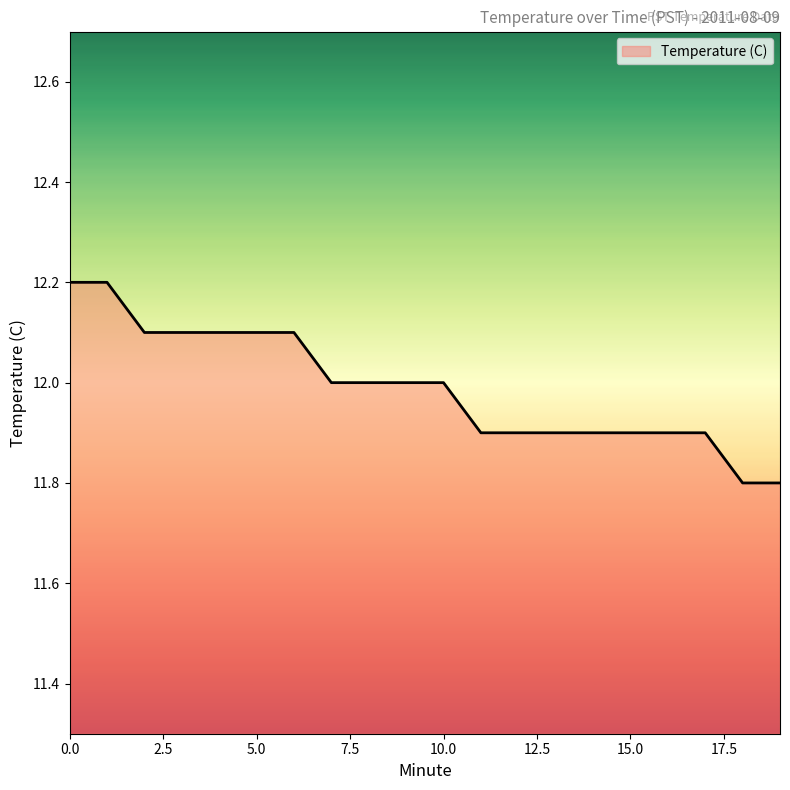

What is the greatest value displayed?

12.2